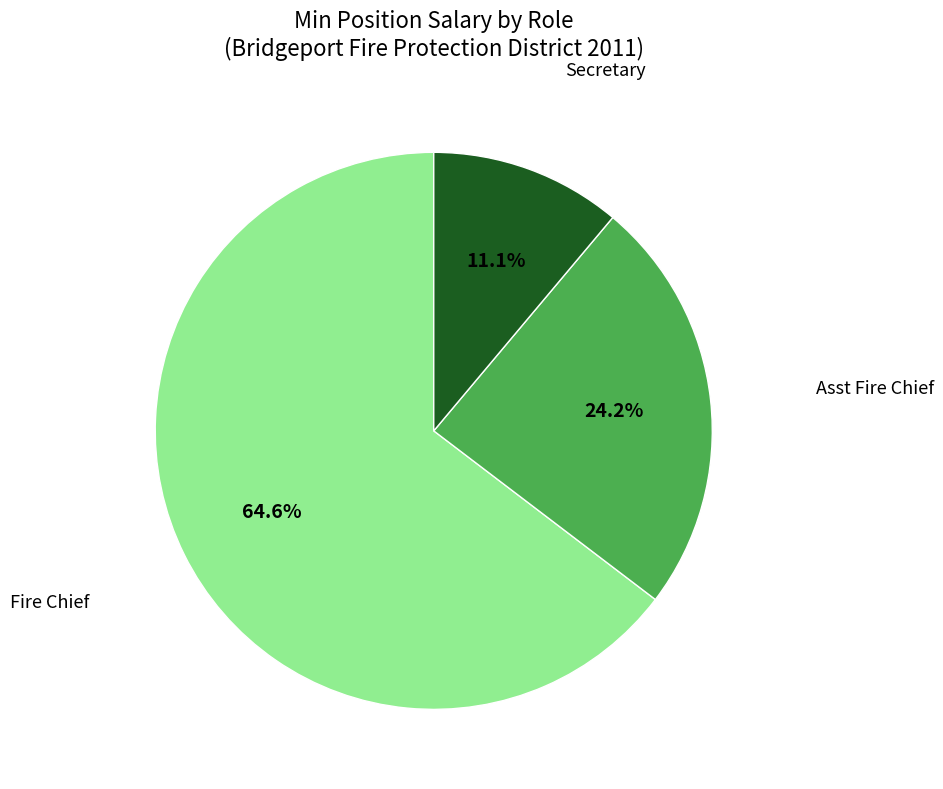

Approximately how many times larger is the value at Asst Fire Chief compared to Secretary?

2.2